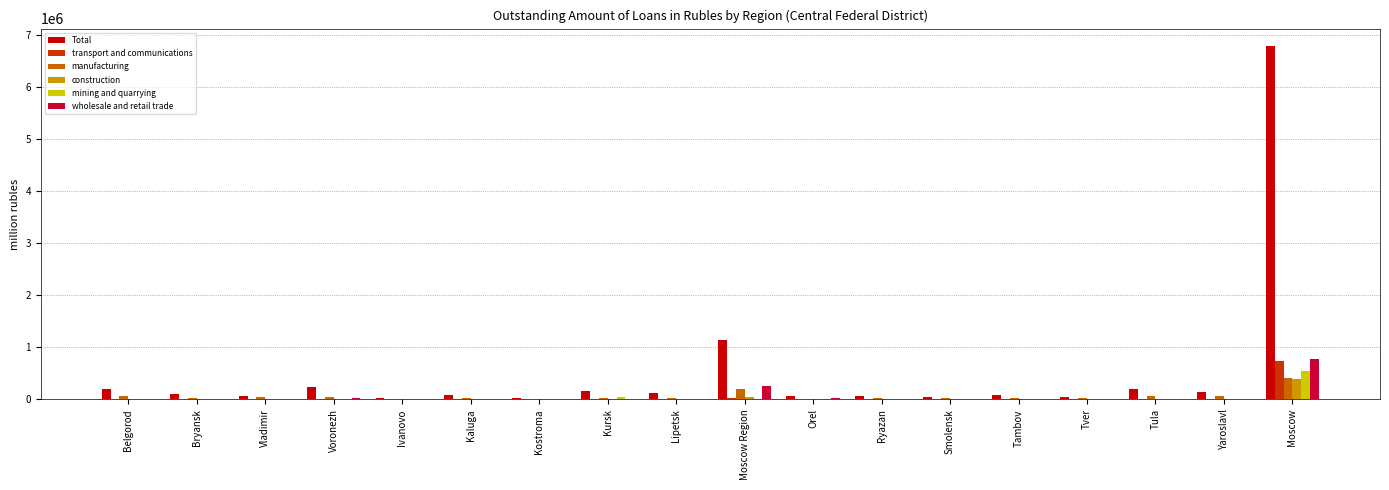

Between Moscow Region and Smolensk, which series saw the biggest shift?

Total